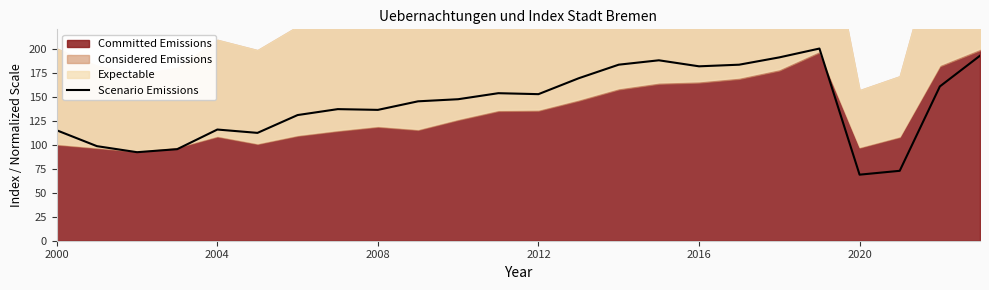

Count the number of values greater than 147.

12